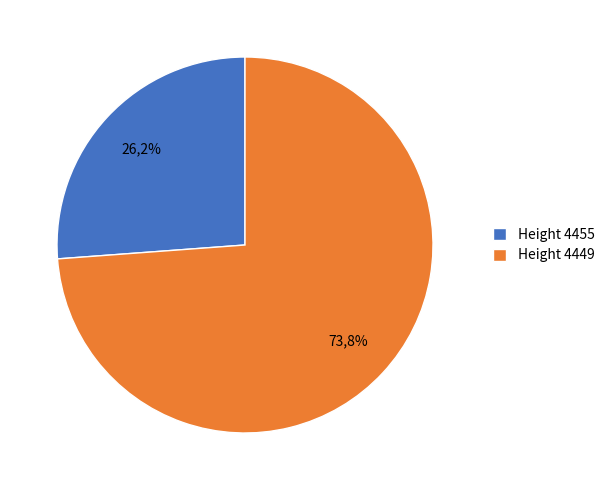

Which slice represents more than half of the pie?

4449